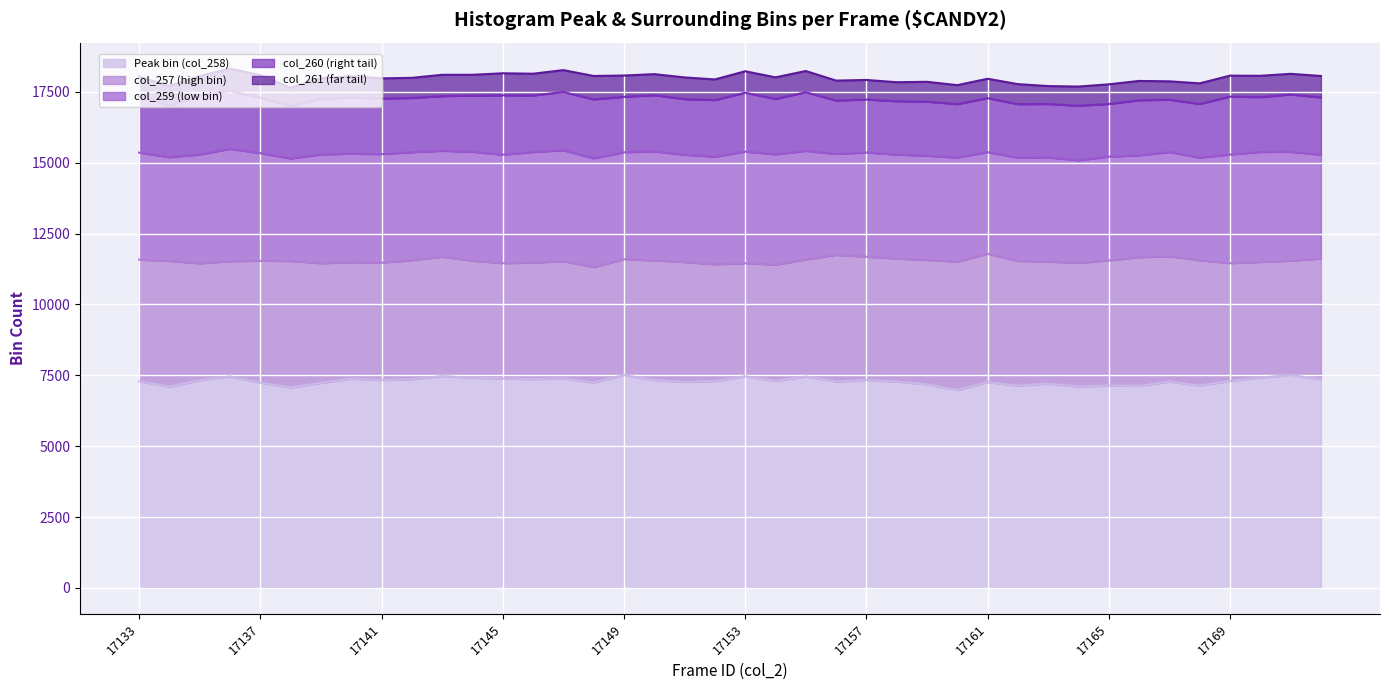

True or false: col_261 (far tail) and col_260 (right tail) cross at least once.

False